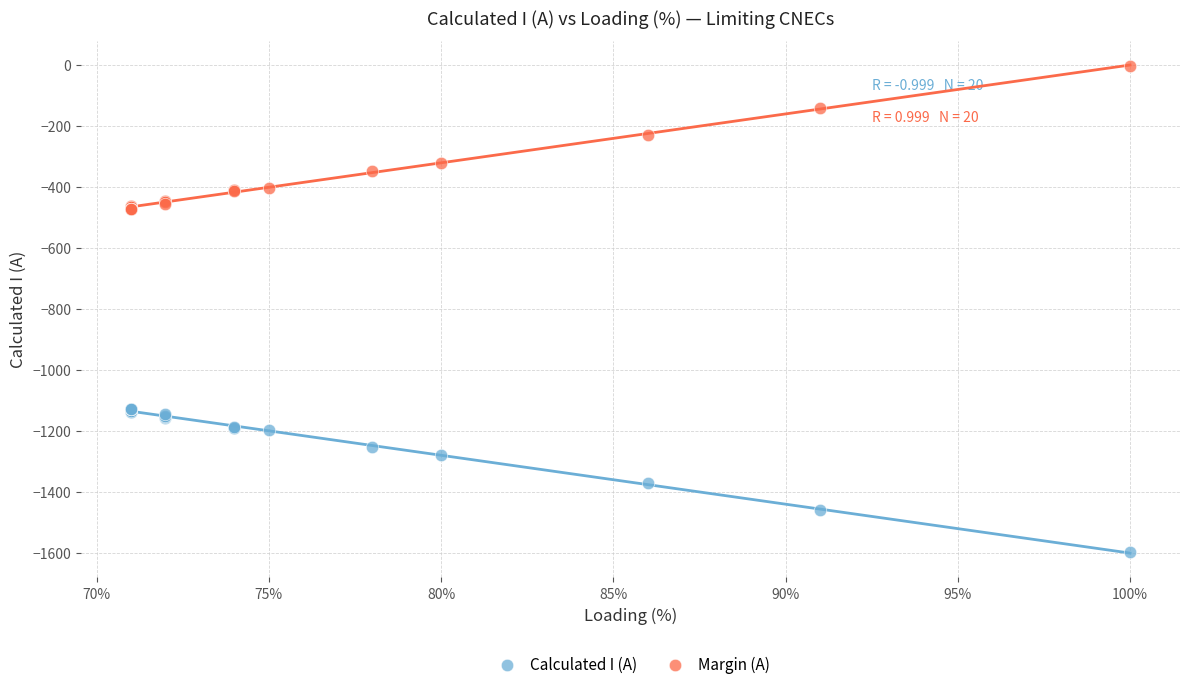

Which series reaches the maximum Y coordinate?

Margin (A)